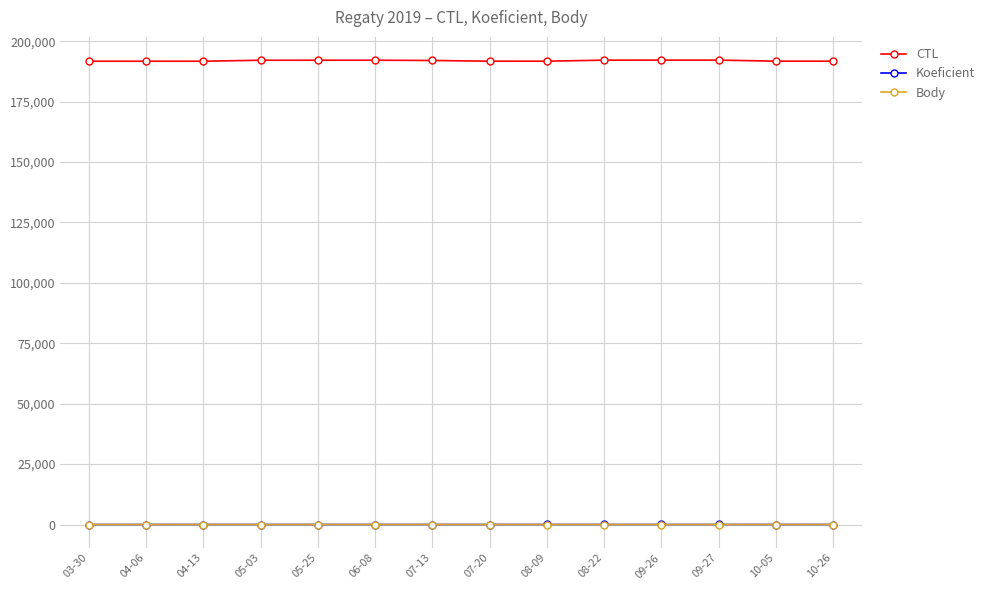

Which series has the widest spread of values?

CTL